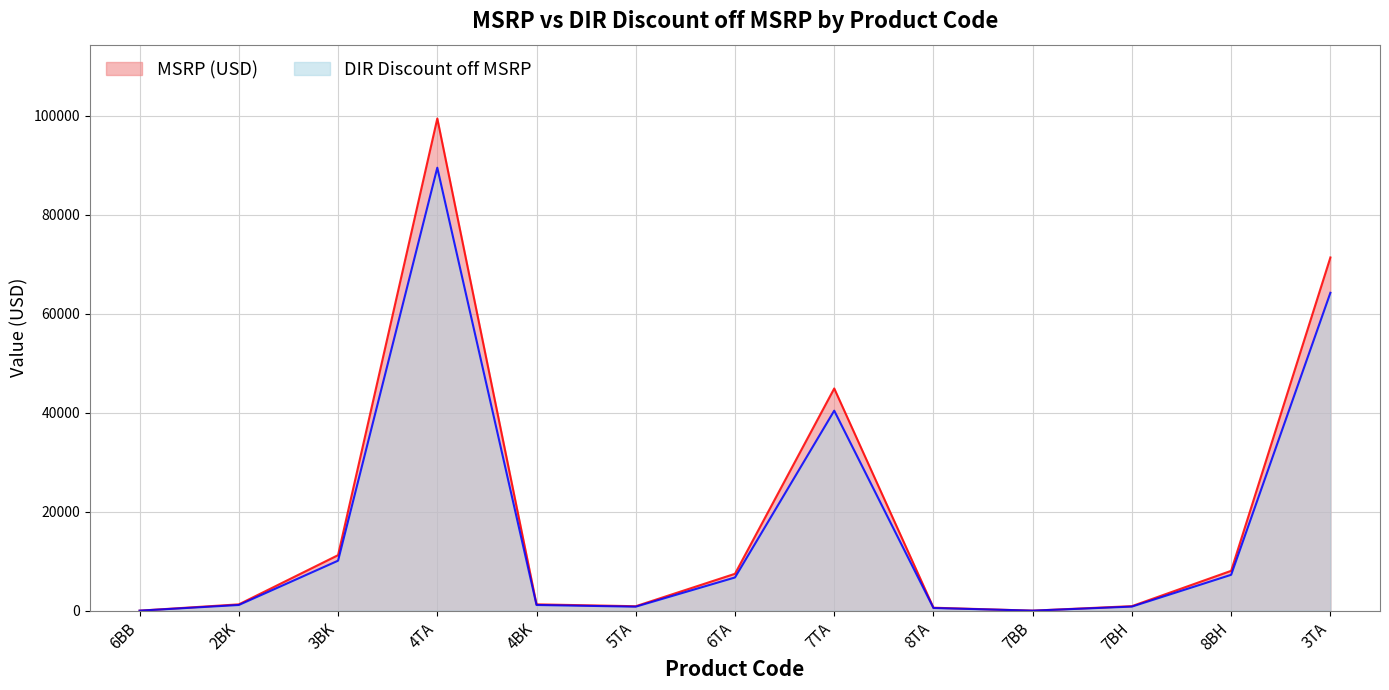

Which series changed the most between 8BH and 3TA?

MSRP (USD)